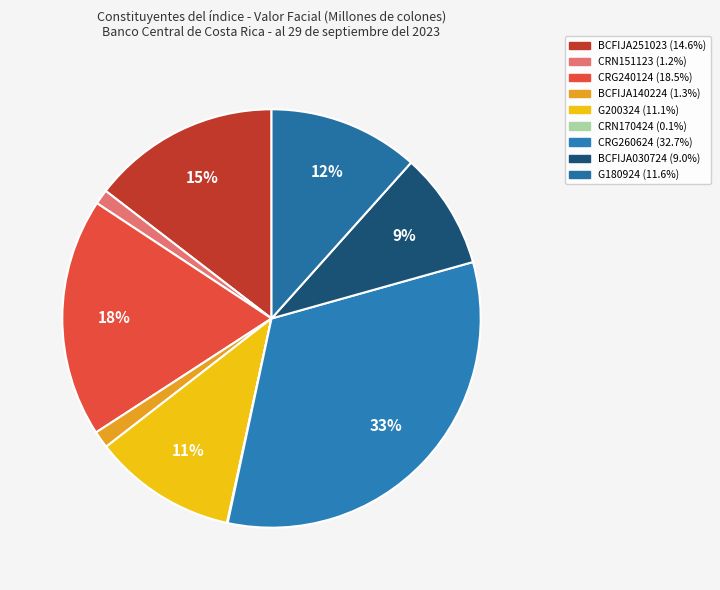

To the nearest percent, what is the difference between the CRN170424 and G180924 slice percentages?

12%